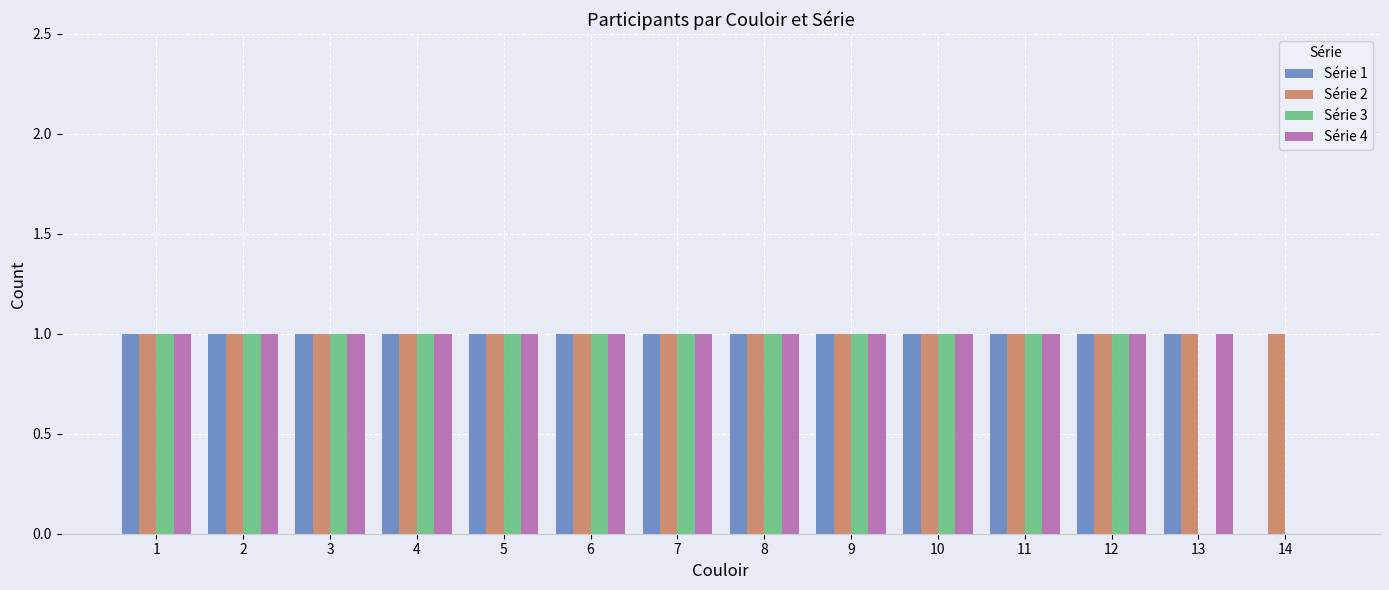

Is the value of Série 1 at 1 greater than the value of Série 3 at 13?

Yes